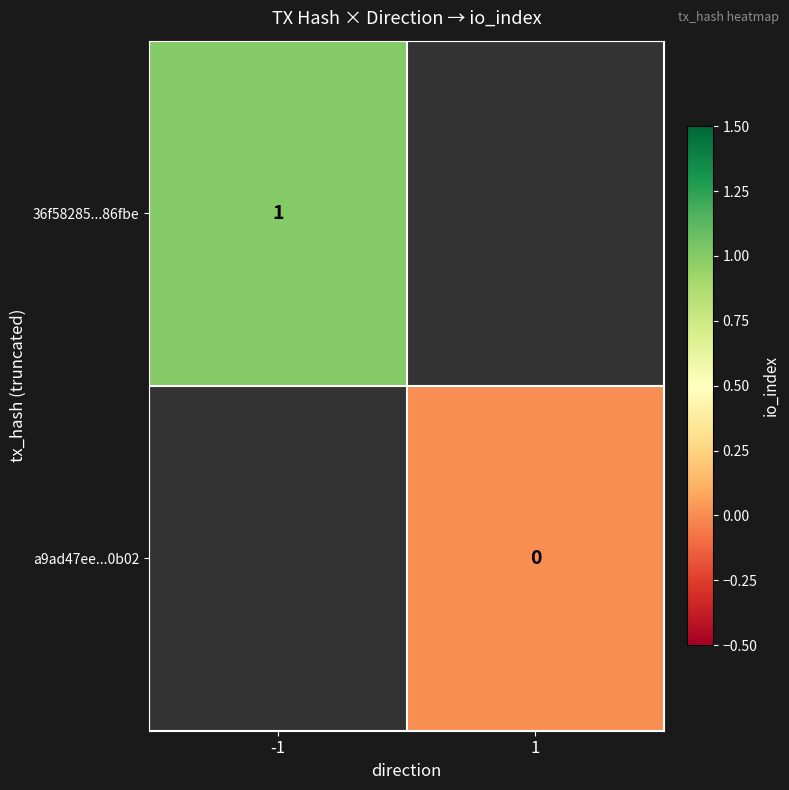

True or false: 36f58285...86fbe has a value of 1 at -1.

True